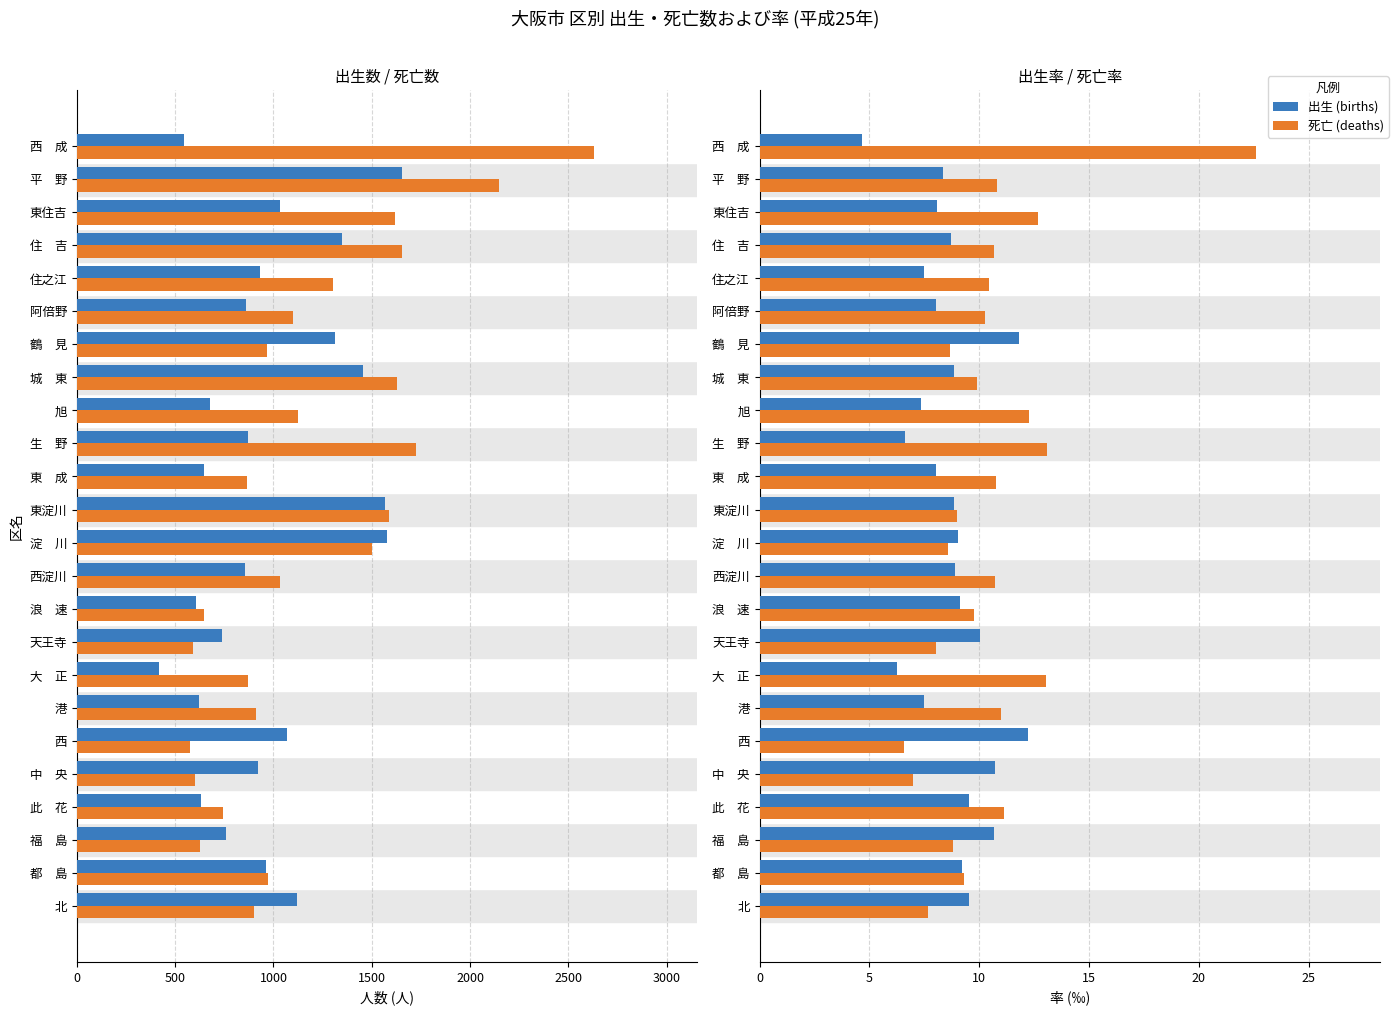

What are all the series names shown in the legend?

出生 (births), 死亡 (deaths), 出生率 (‰), 死亡率 (‰)